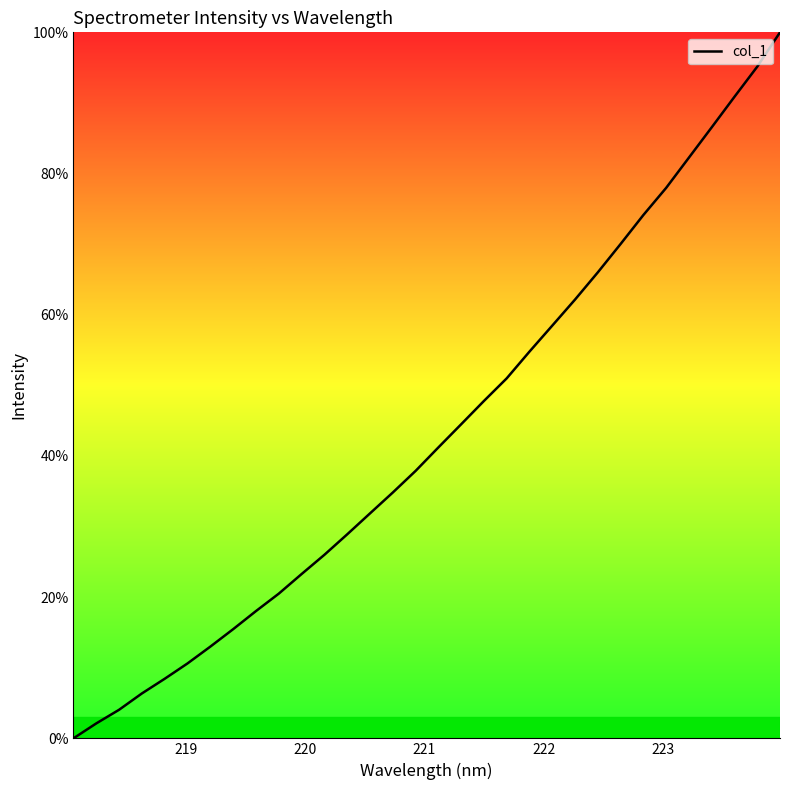

What is the average value?

43.3